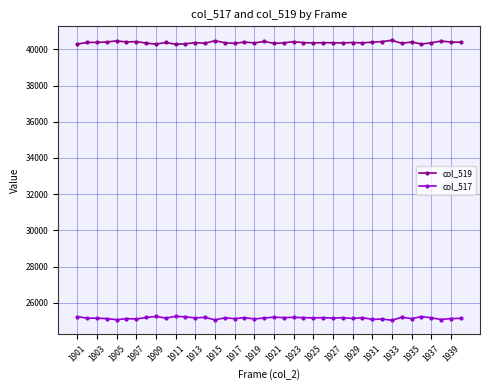

Which series has the largest total across all categories?

col_519